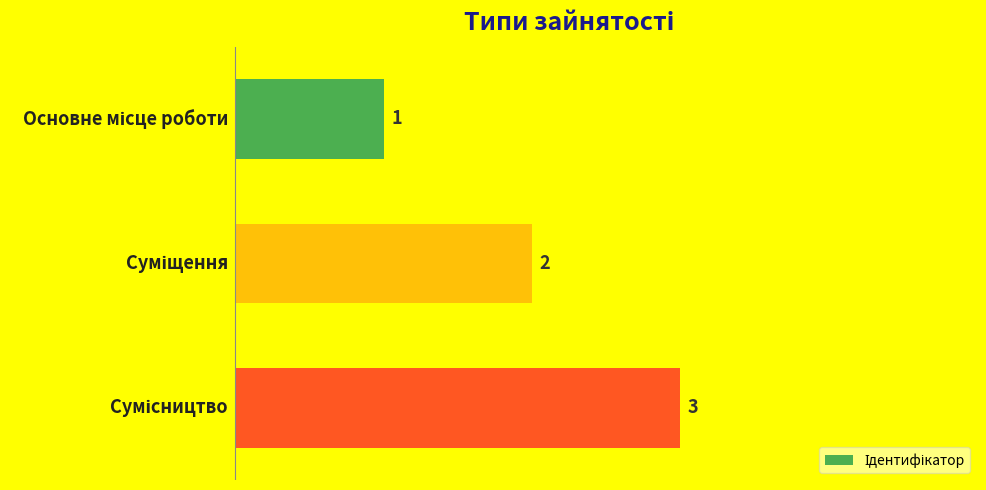

What is the greatest value displayed?

3